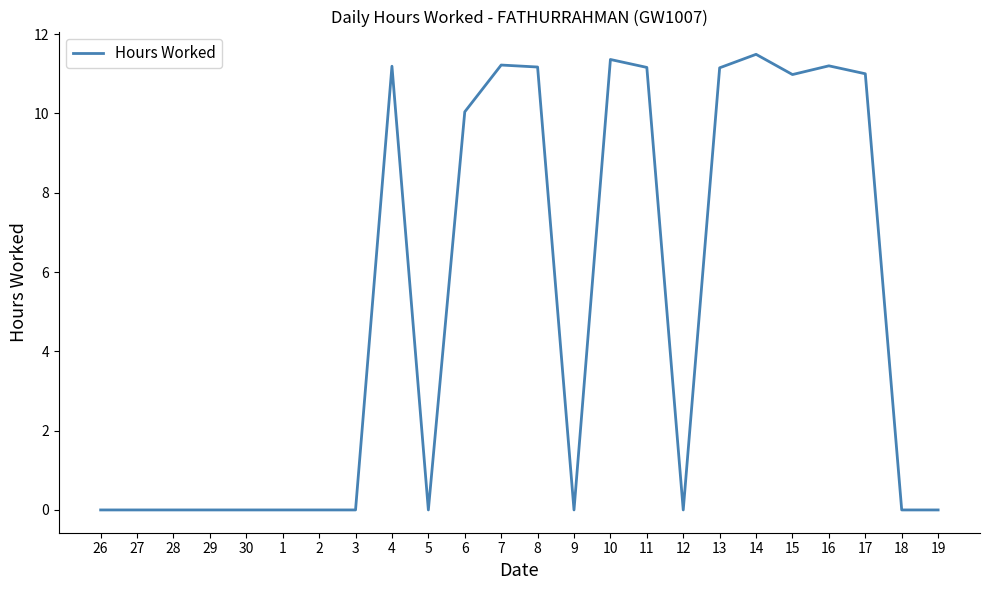

What is the difference between the maximum and minimum values?

11.5